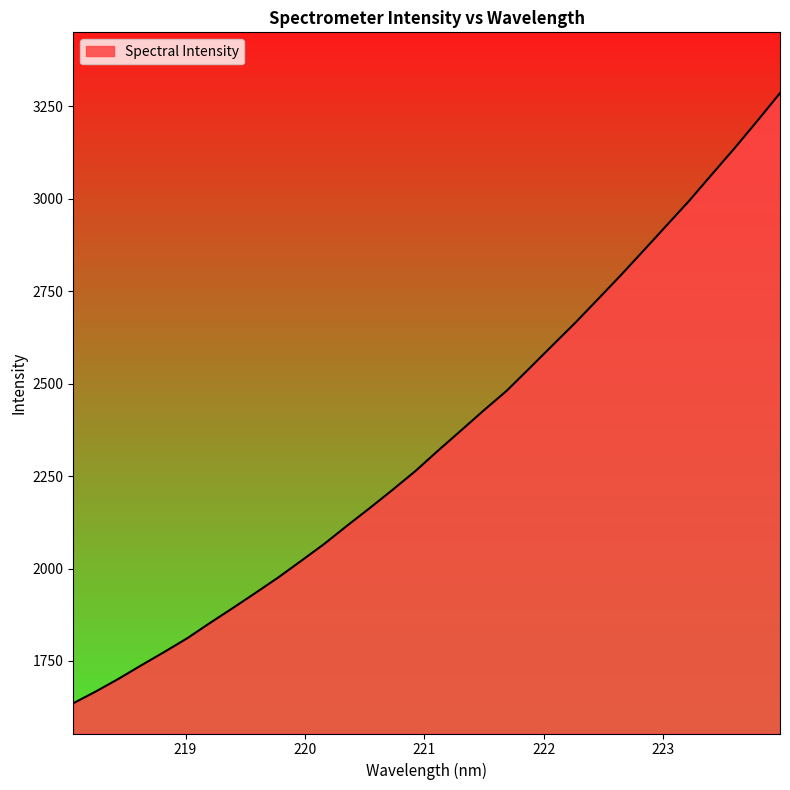

What is the greatest value displayed?

3285.0